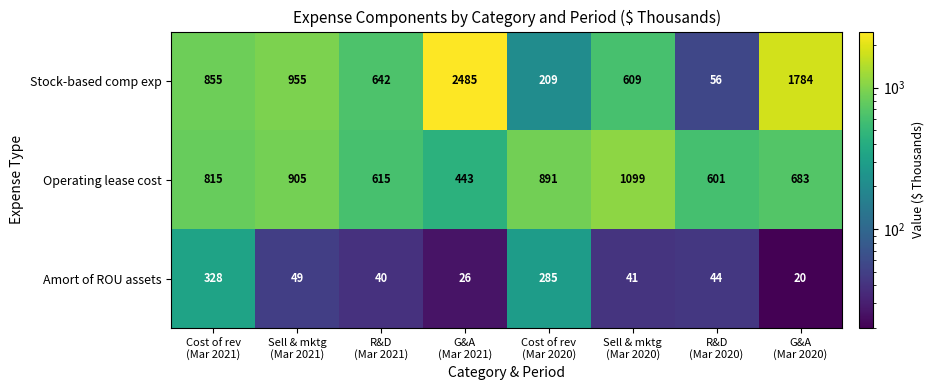

How many data points does each series have?

8